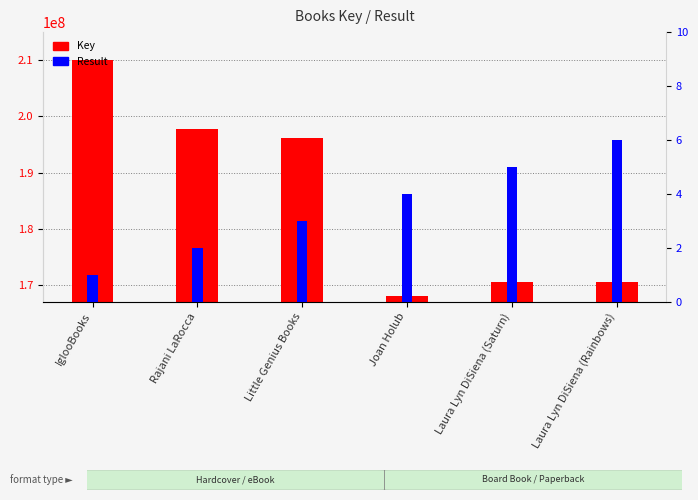

What is the sum of all Key values?

1112933234